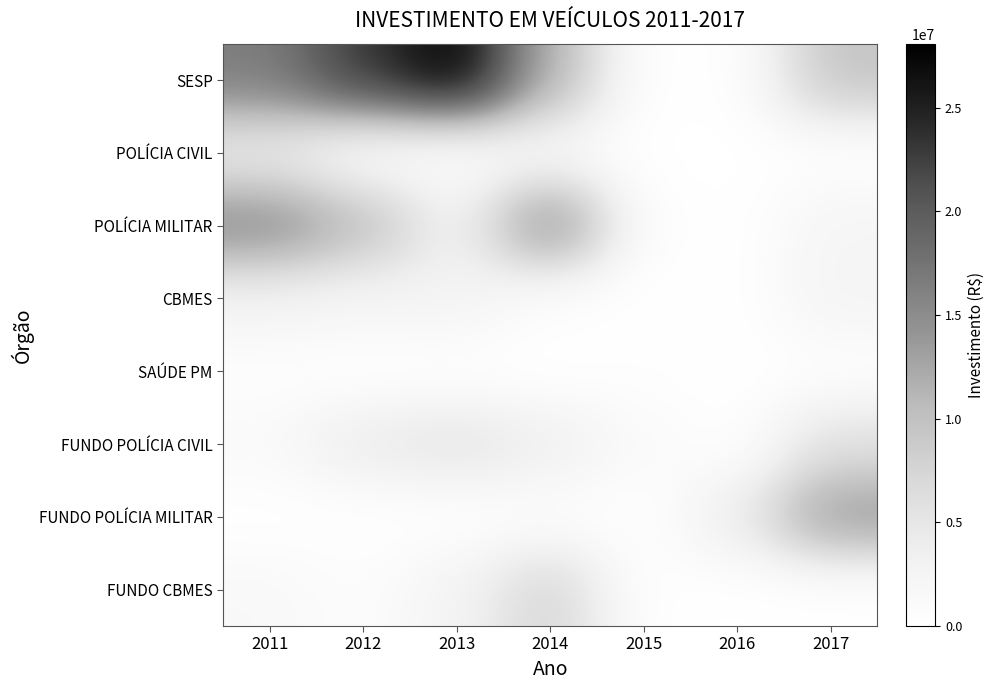

Between 2017 and 2015, which is larger?

2017